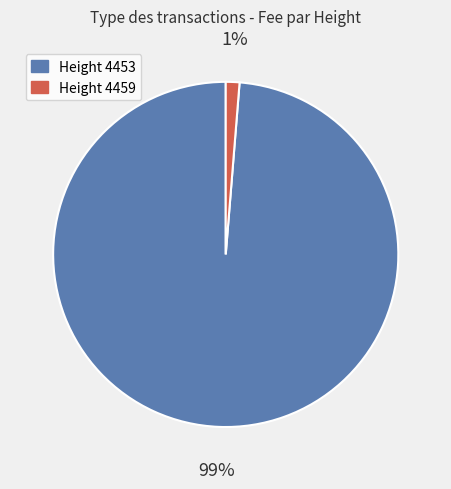

Is there any slice that represents more than half of the pie?

Yes